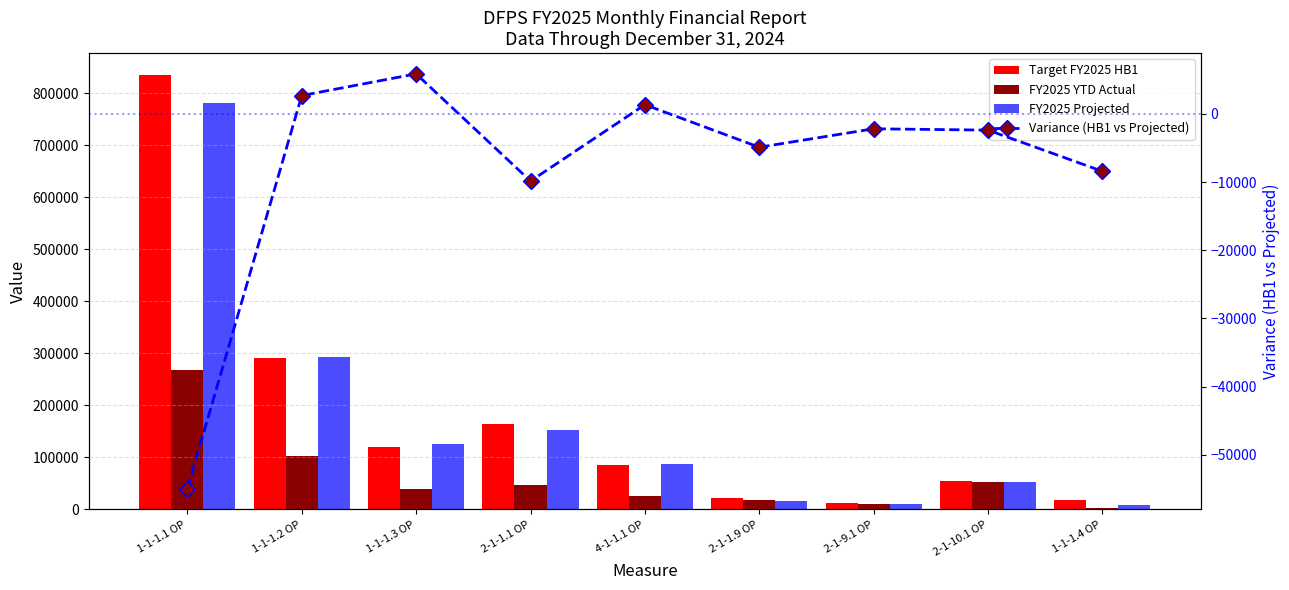

What is the label of the 4th bar from the left?

2-1-1.1 OP